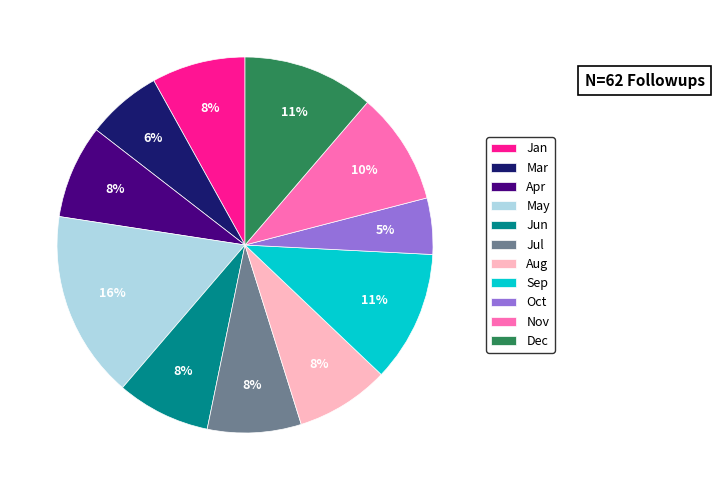

Is it true that Apr is 8% of the pie?

True